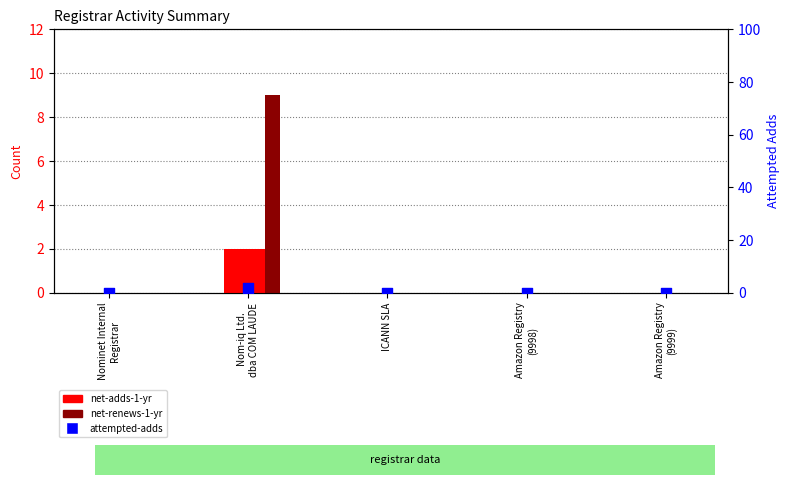

Which series reaches the maximum Y coordinate?

net-renews-1-yr